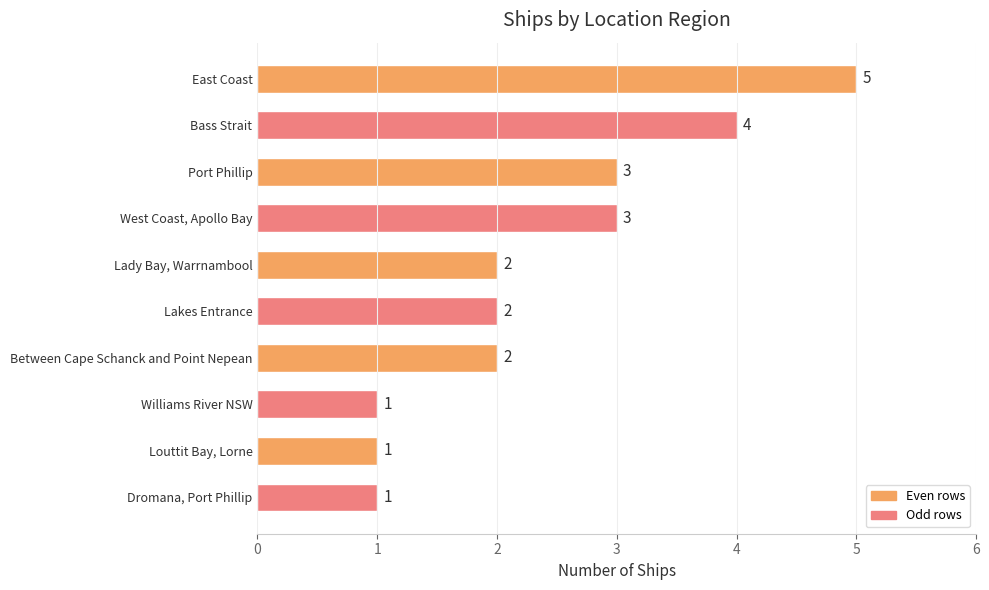

What is the minimum value shown in the chart?

1